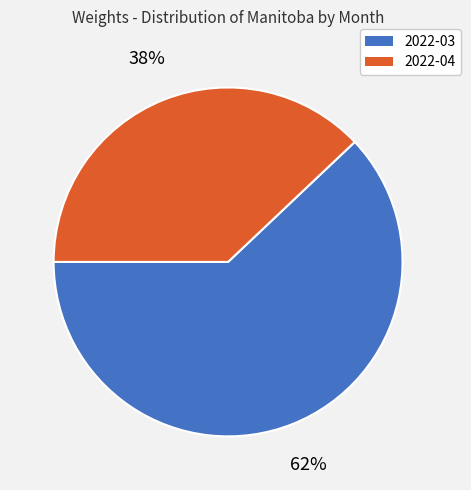

To the nearest percent, what is the difference between the 2022-03 and 2022-04 slice percentages?

24%